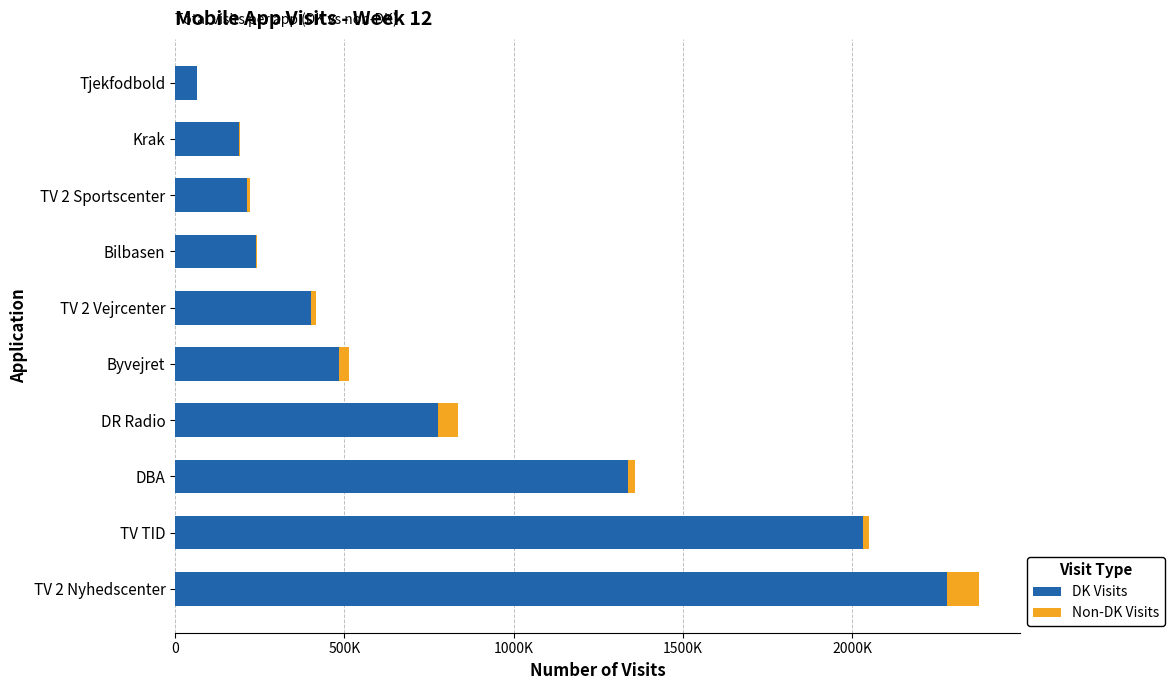

Which series has the largest range (max minus min)?

DK Visits